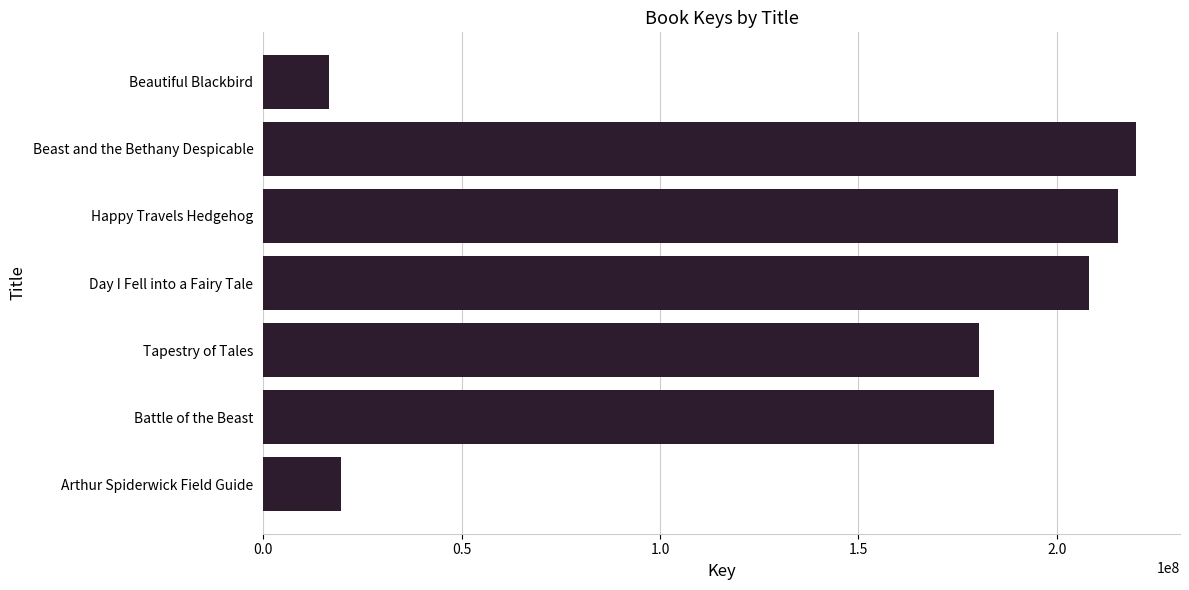

What is the label of the 4th bar from the top?

Day I Fell into a Fairy Tale